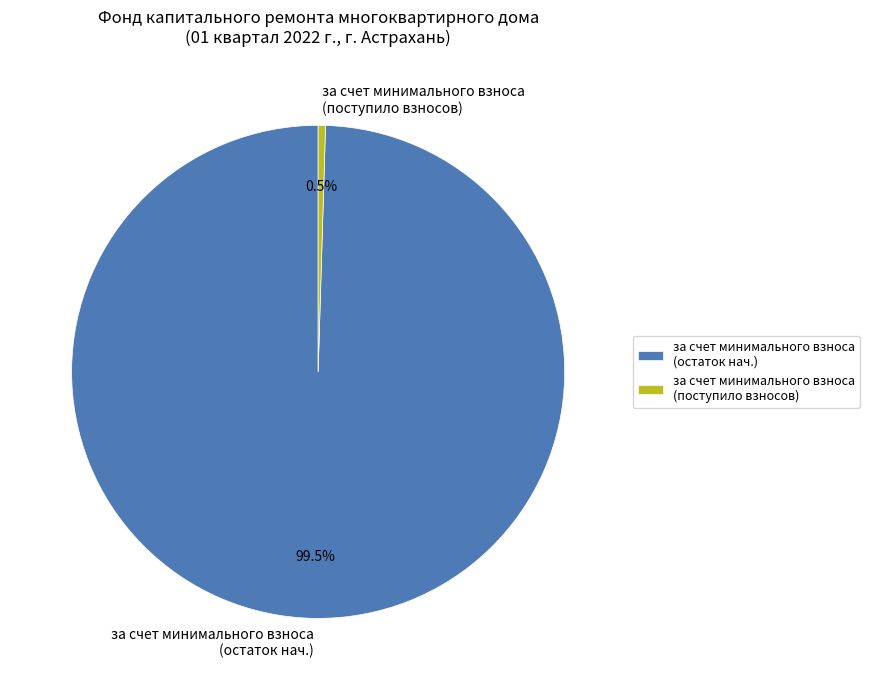

Which category has the smallest portion of the pie?

за счет минимального взноса (поступило взносов)